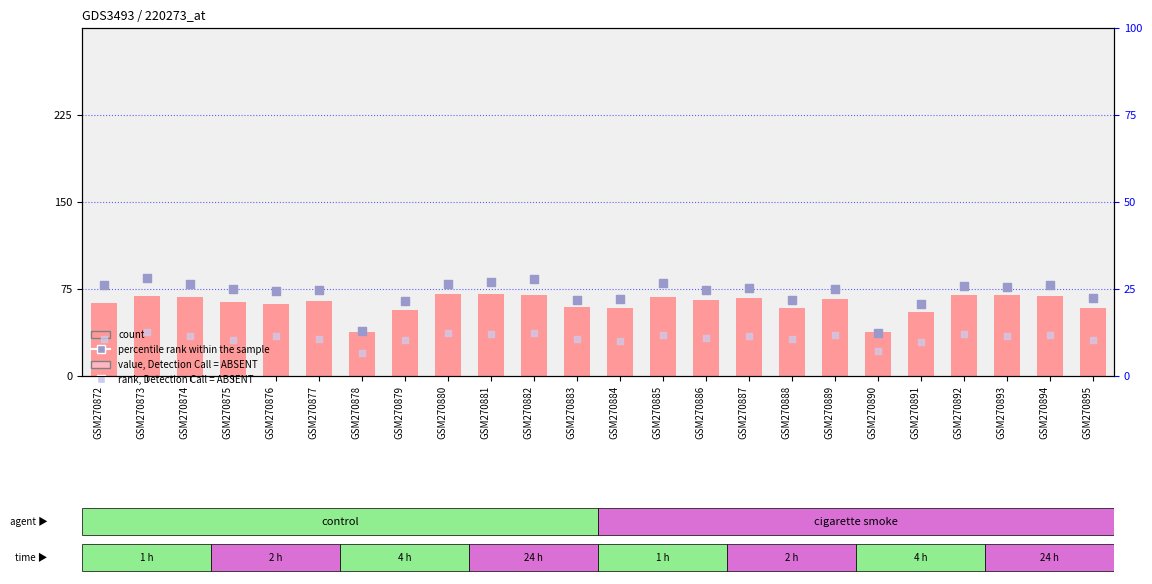

Which series has the largest Y range (max minus min)?

count